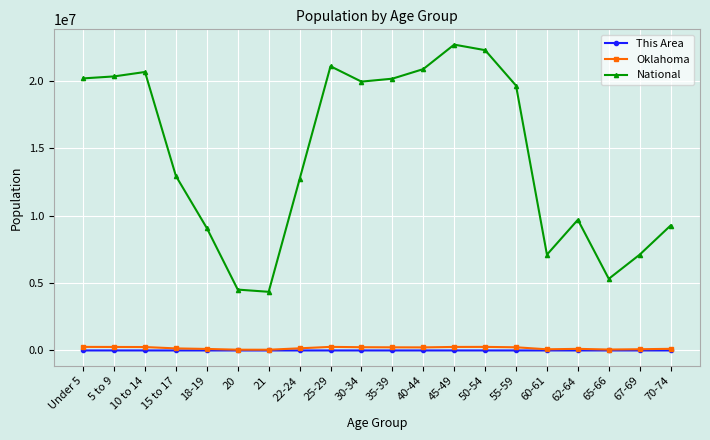

What is the maximum value shown in the chart?

22708591